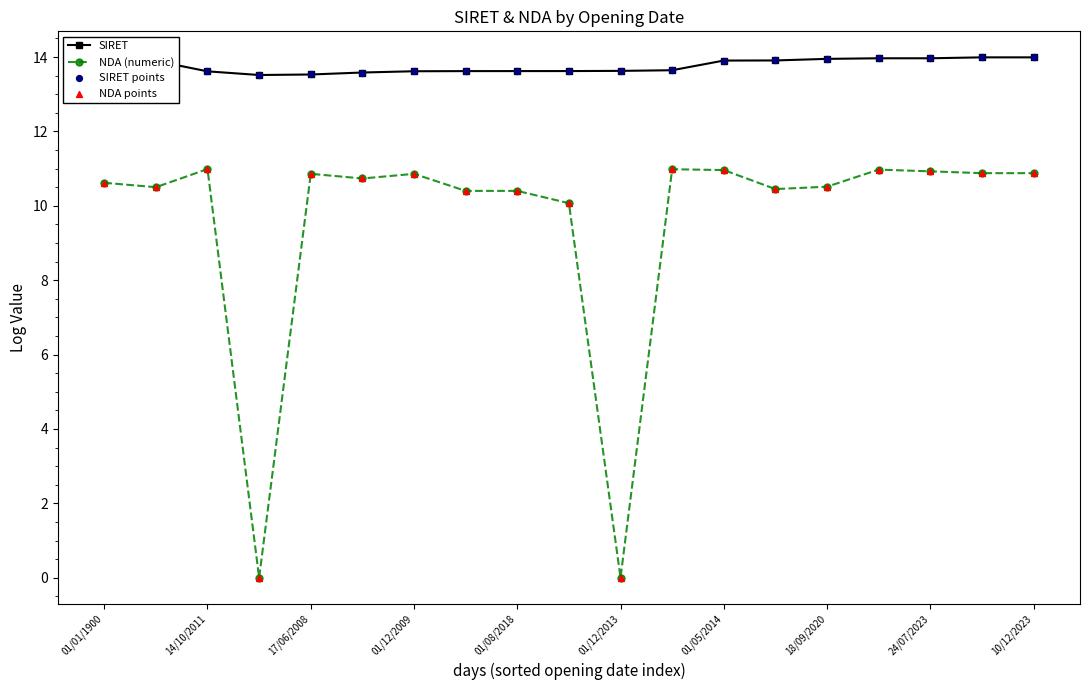

At how many categories does at least one series exceed 7?

19